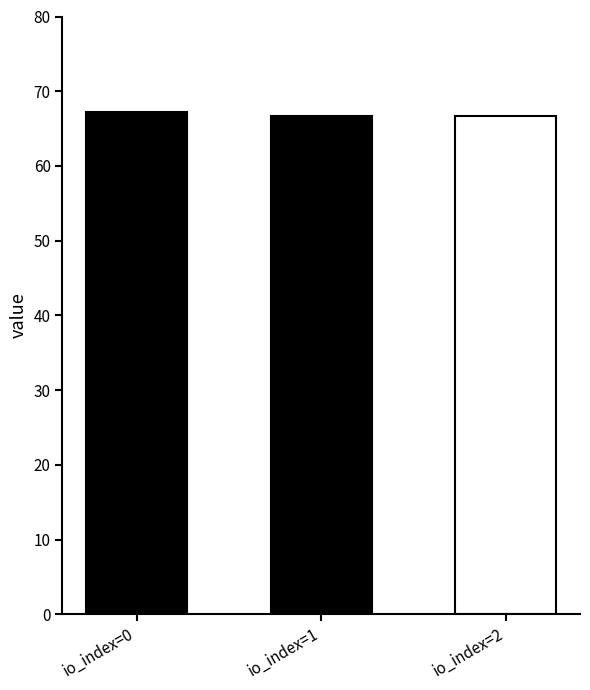

How many distinct data groups are displayed?

1